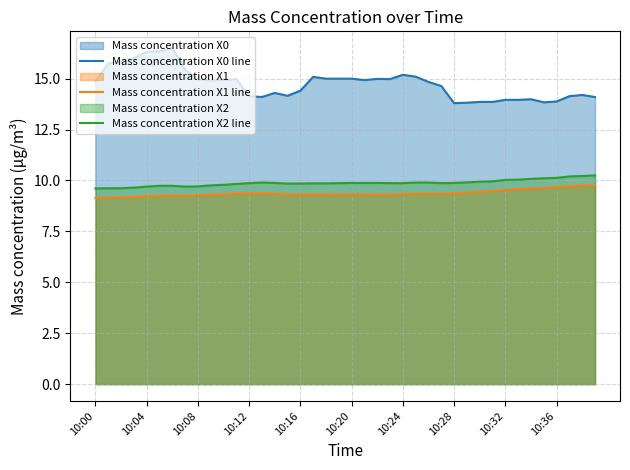

How many interior local valleys does the Mass concentration X0 line series have?

7